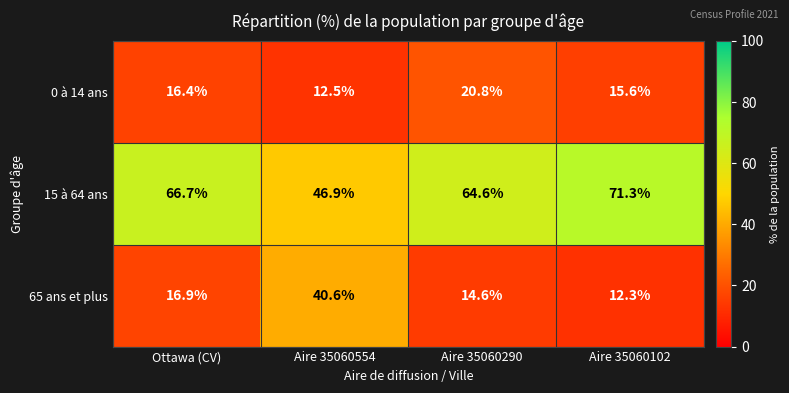

Which label corresponds to the largest value in the chart?

Aire 35060102